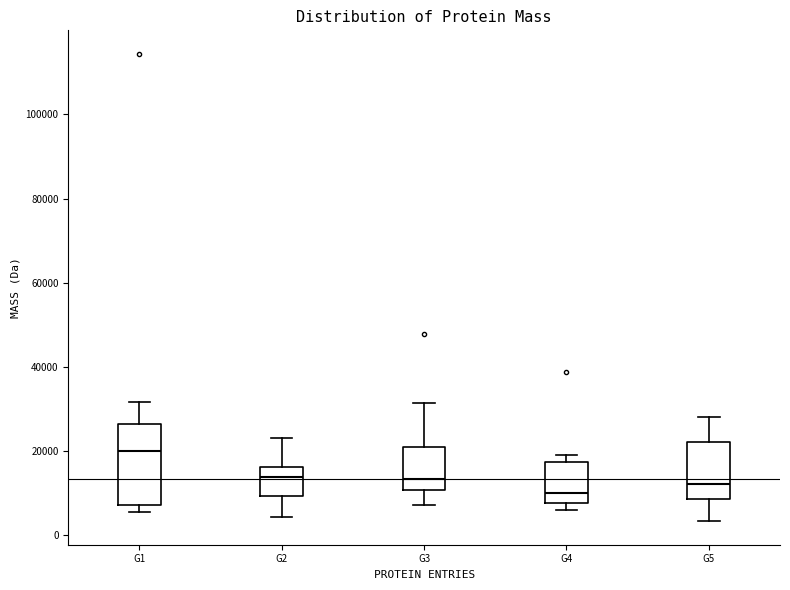

Reading left to right, read every box against the y-axis: the position of its median line, the range the box covers, and the ends of its whiskers. The values are not printed on the chart, so give them approximately, as read against the axis.

G1: median 20000, box 8000 to 26000, whiskers 6000 to 32000
G2: median 14000, box 10000 to 16000, whiskers 4000 to 24000
G3: median 14000, box 10000 to 20000, whiskers 8000 to 32000
G4: median 10000, box 8000 to 18000, whiskers 6000 to 20000
G5: median 12000, box 8000 to 22000, whiskers 4000 to 28000